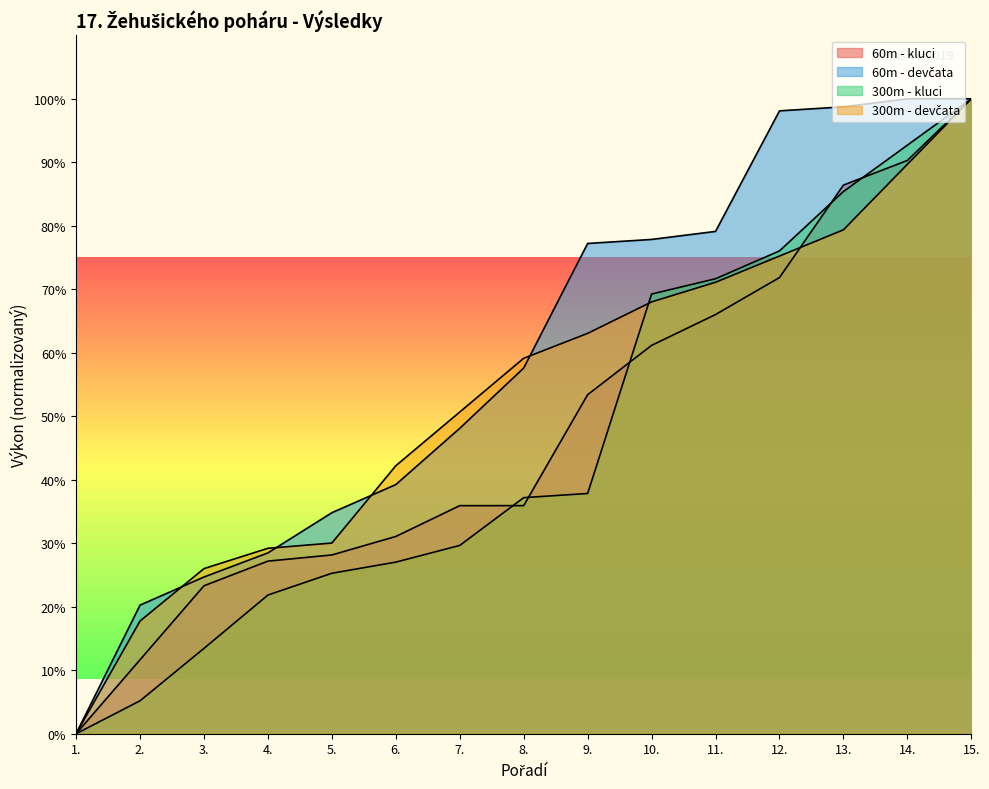

How many times do 300m - kluci and 300m - devčata cross each other?

1